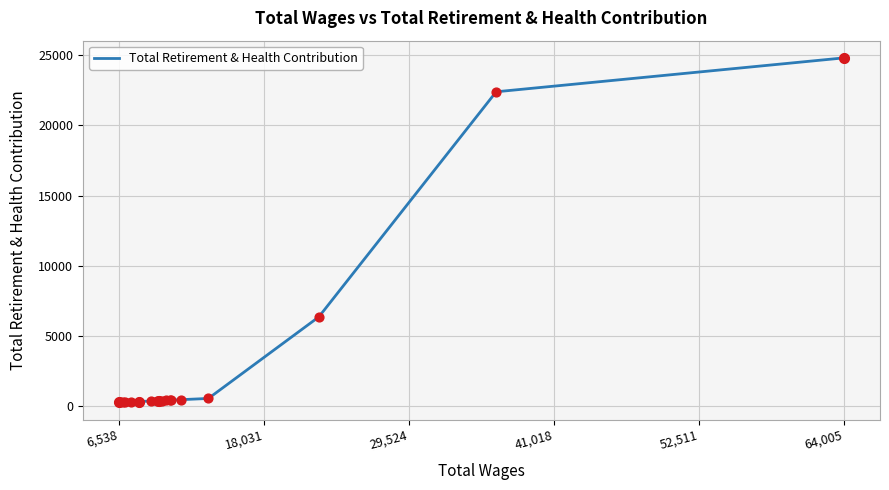

What is the difference between the maximum and minimum values?

24548